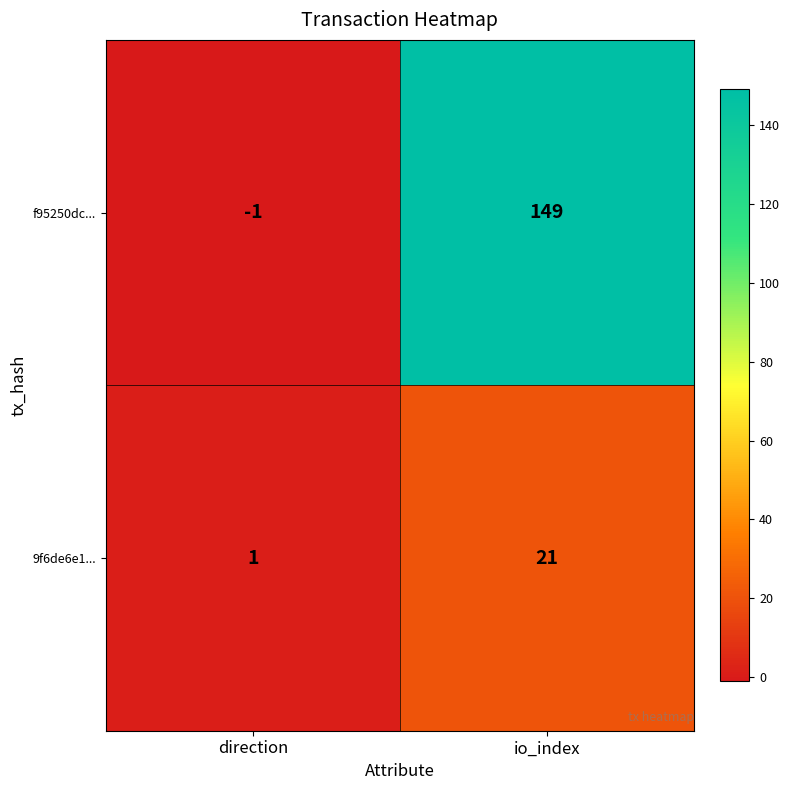

Which category has the highest value across all series?

io_index